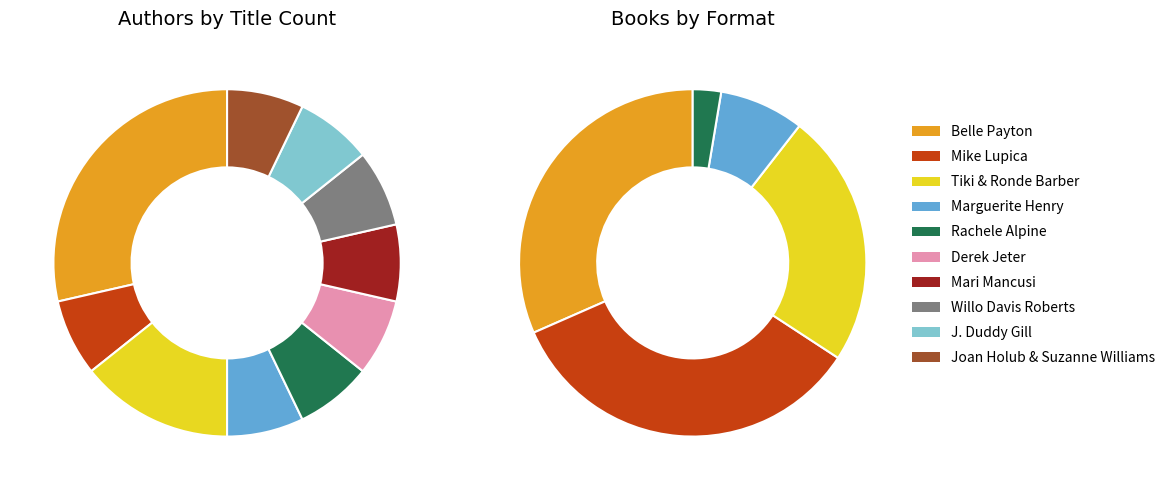

What percentage is the Marguerite Henry slice, to the nearest percent?

7%